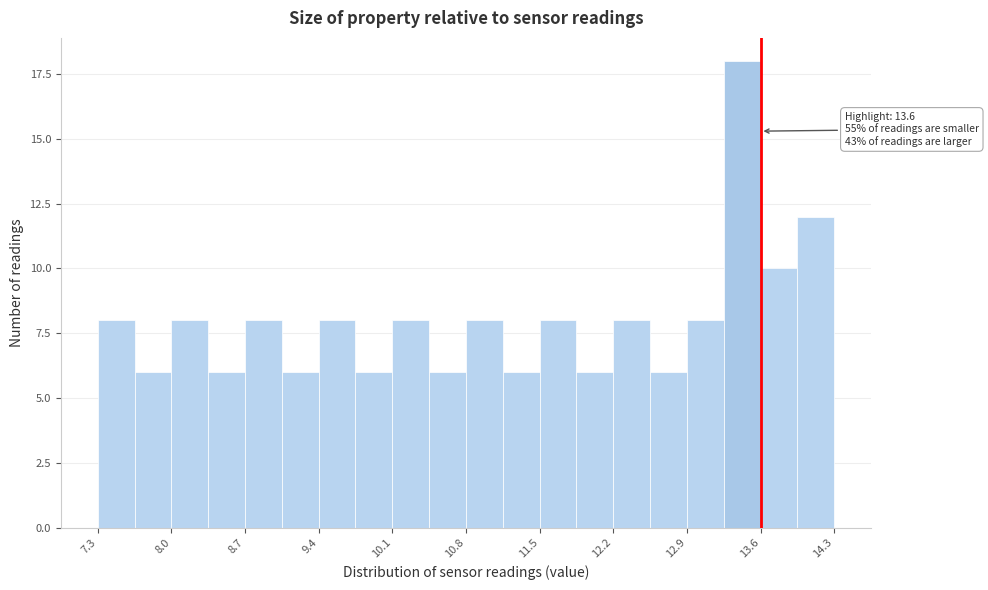

Read against the x-axis, roughly where is the centre of the tallest bar?

13.4